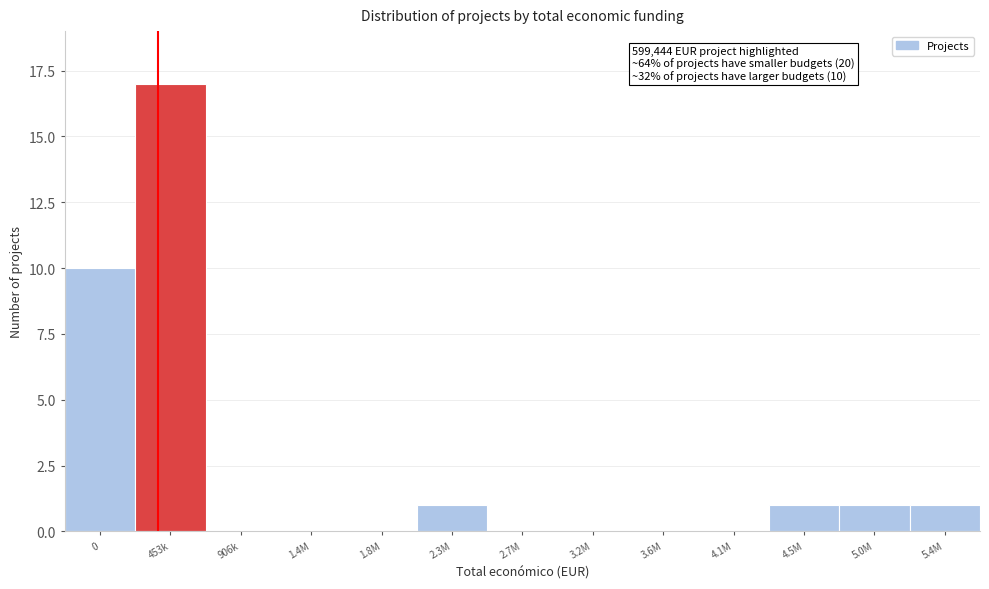

Reading right to left, list all the values displayed in this chart.

5.4M=1	5.0M=1	4.5M=1	4.1M=0	3.6M=0	3.2M=0	2.7M=0	2.3M=1	1.8M=0	1.4M=0	906k=0	453k=17	0=10